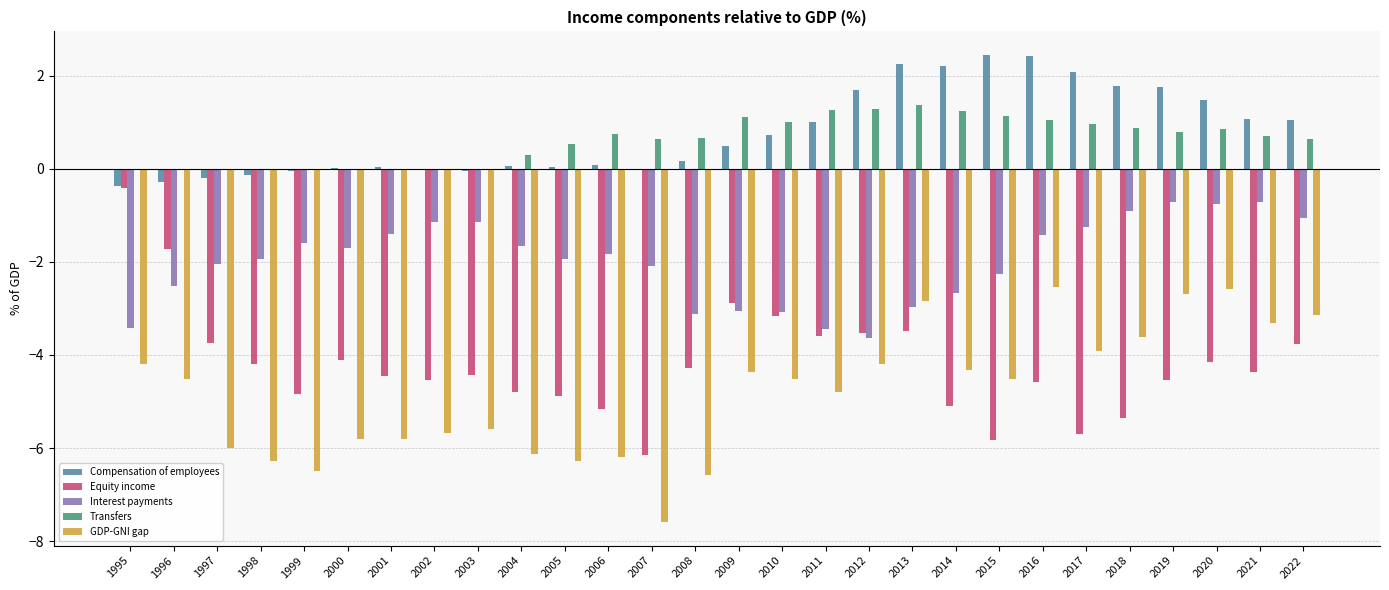

What is the maximum value shown in the chart?

2.4